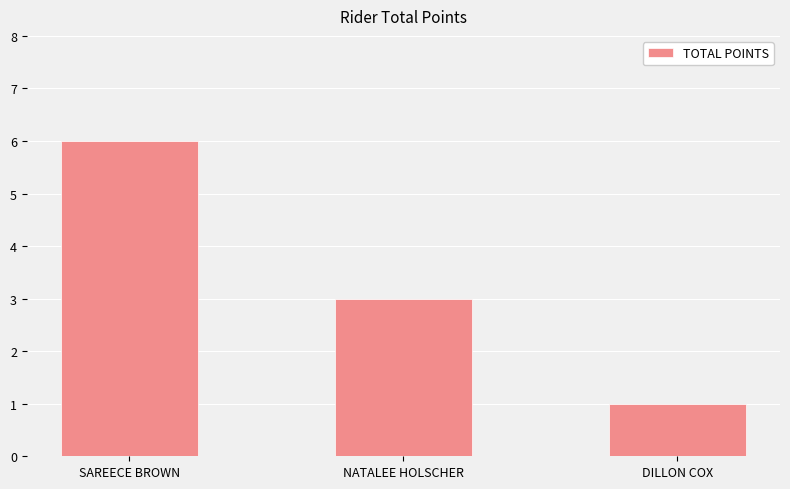

At which category does the chart reach its minimum across all series?

DILLON COX